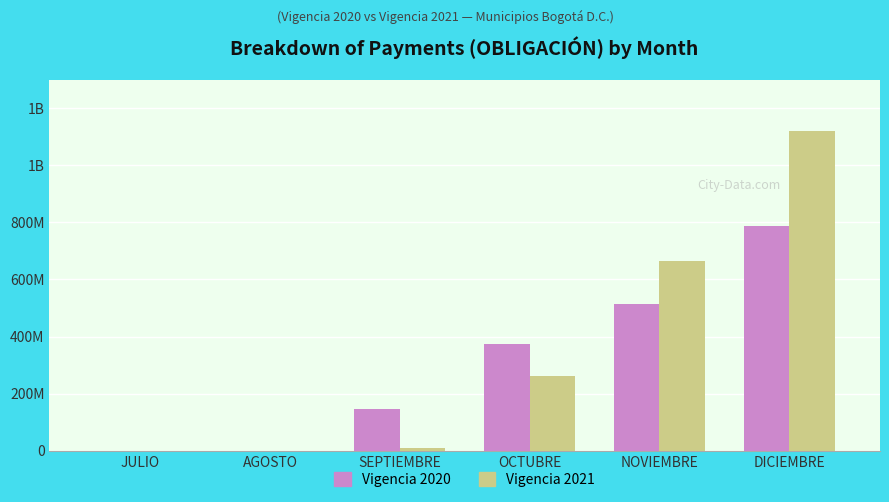

Reading right to left, extract all data points from this chart.

Vigencia 2020: 789012578	512674881	374406735	146090669	0	0
Vigencia 2021: 1120263342	663272635	261619334	10577600	0	0